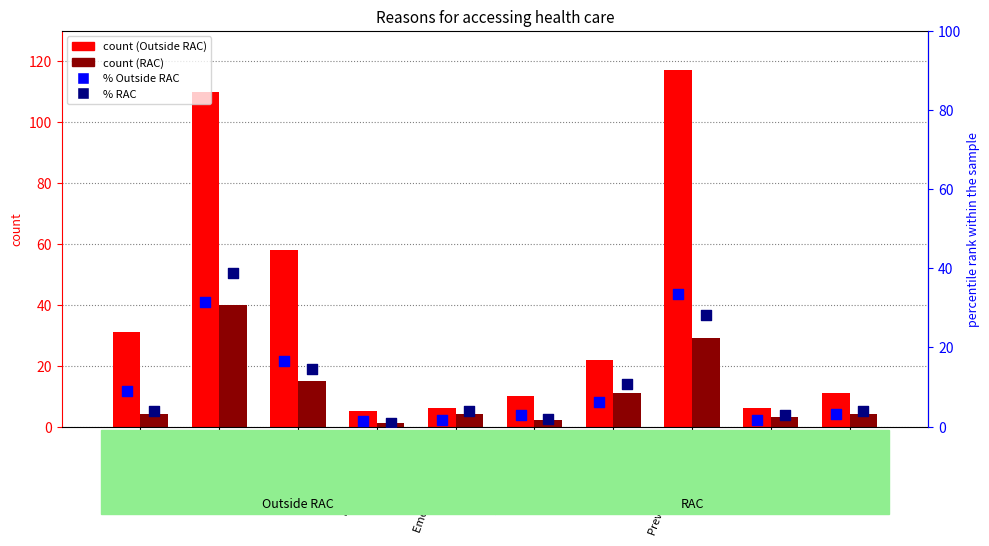

Which series reaches the minimum Y coordinate?

RAC N